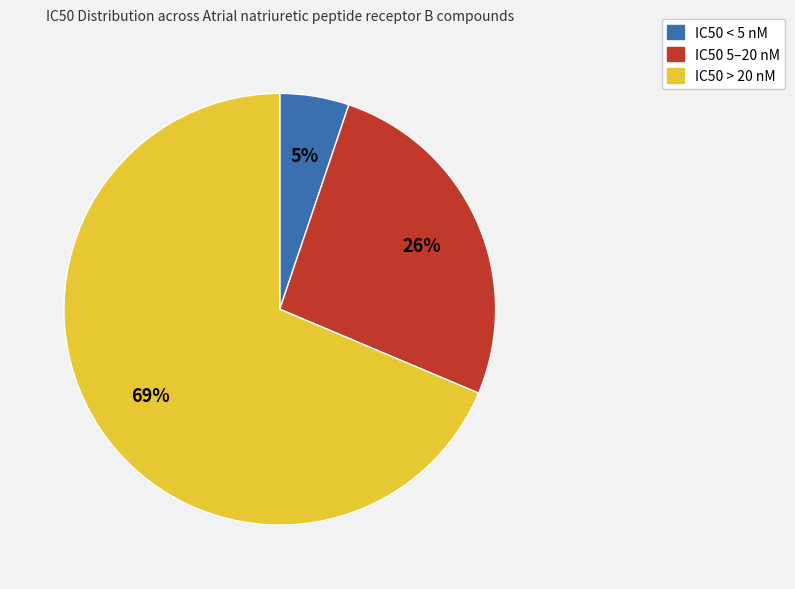

To the nearest percent, what is the average slice percentage?

33%